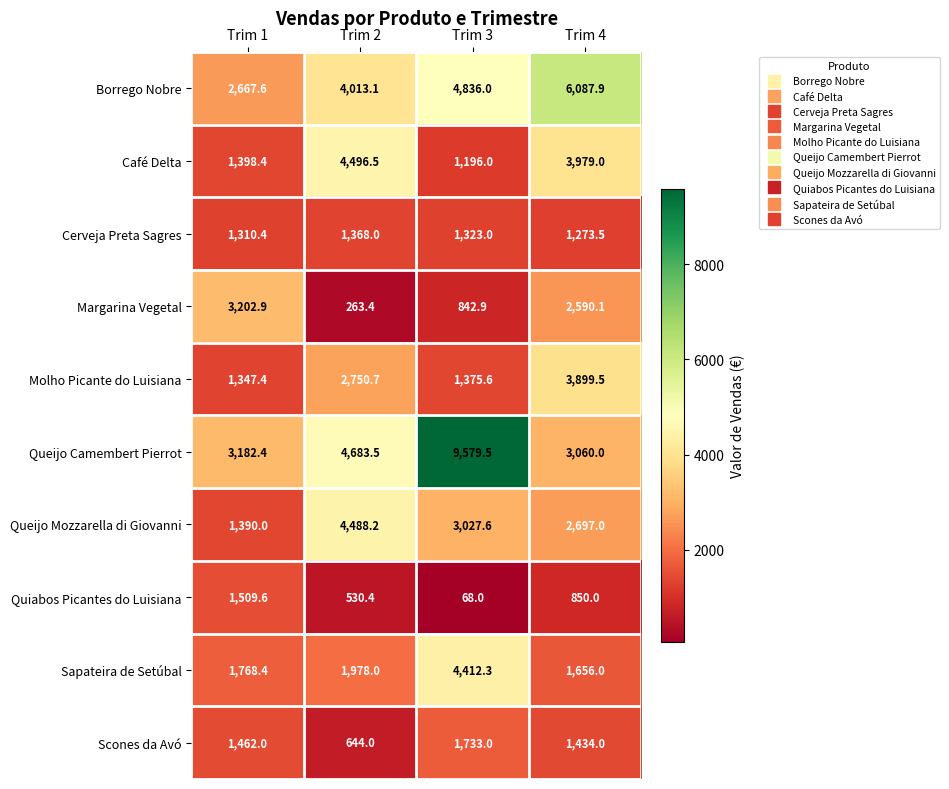

What is the smallest value displayed?

68.0